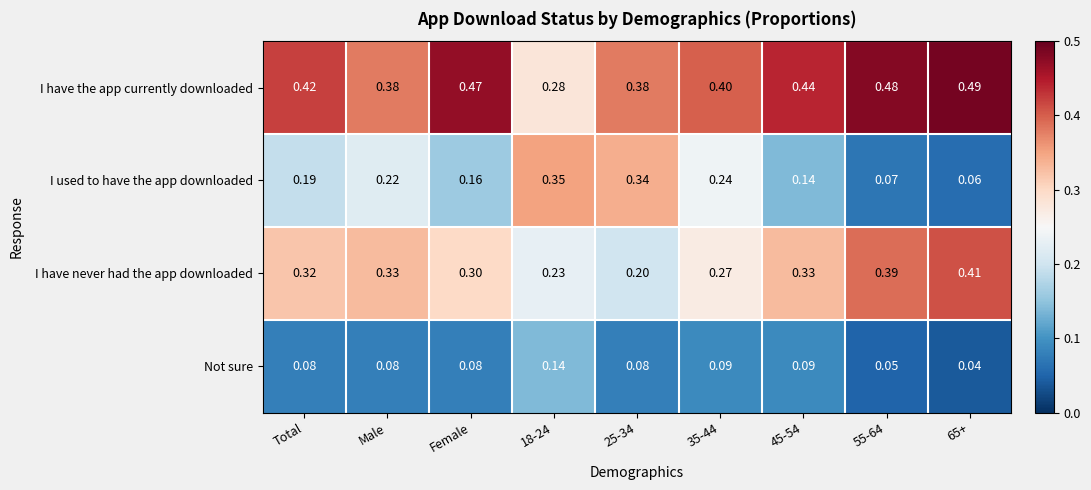

Rank the series by their average value, from highest to lowest.

I have the app currently downloaded, I have never had the app downloaded, I used to have the app downloaded, Not sure